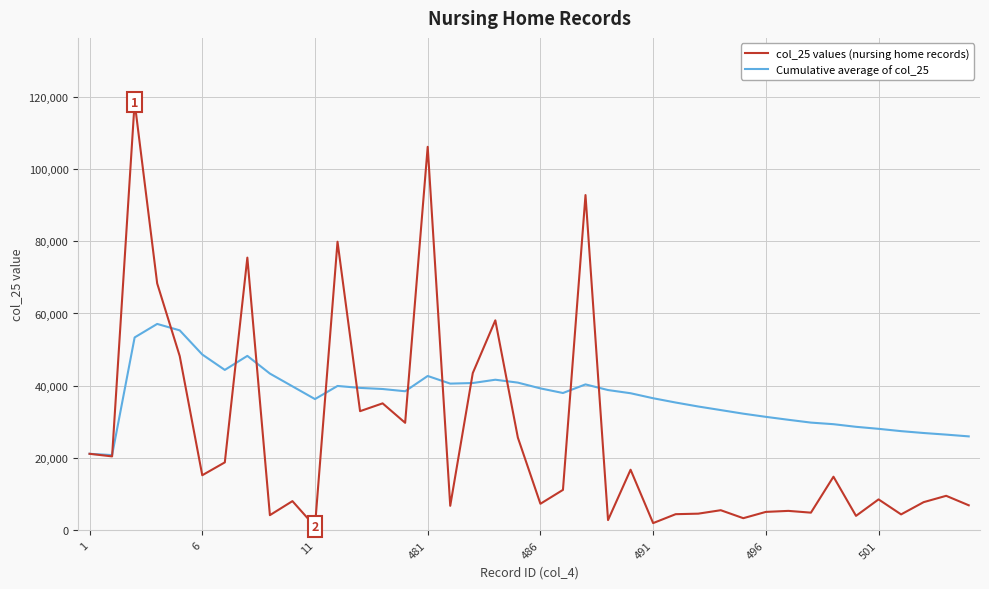

List the series in order of their overall mean, highest first.

Cumulative average of col_25, col_25 values (nursing home records)